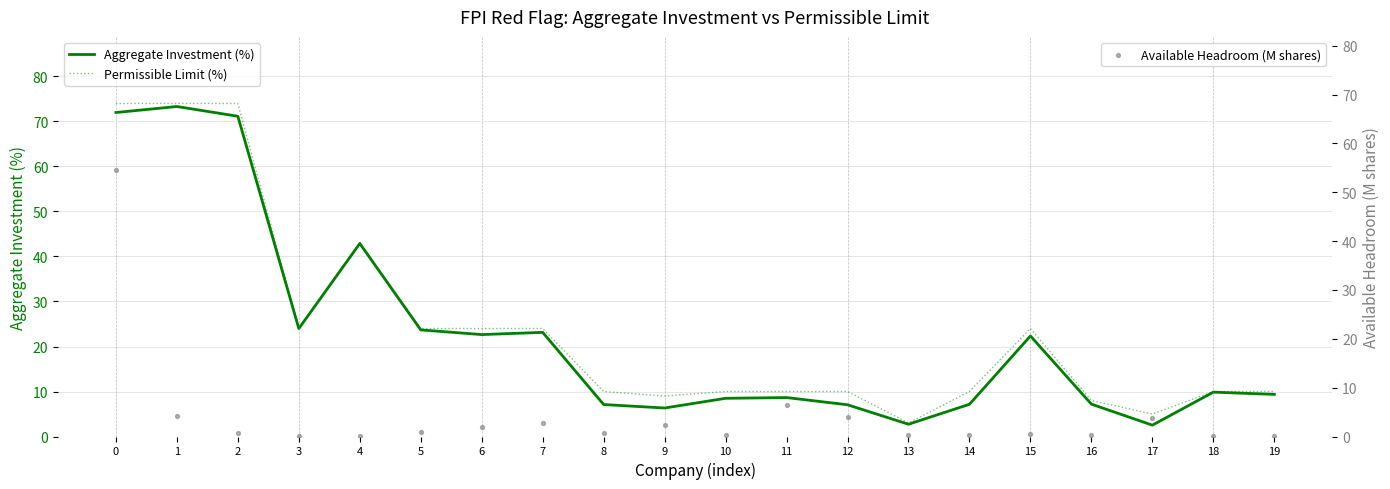

Which series has the largest total across all categories?

Permissible Limit (%)